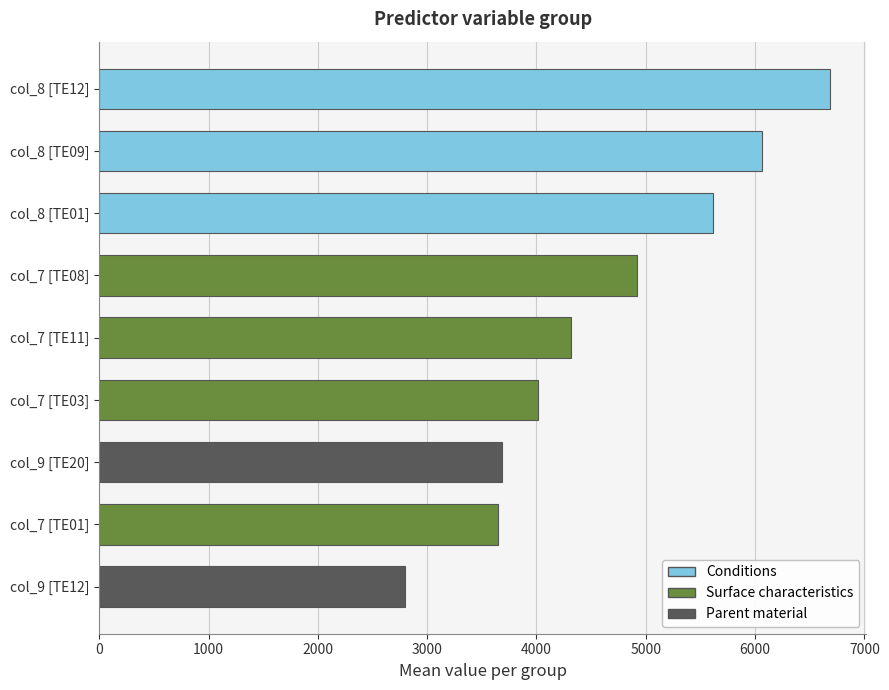

Are the bars horizontal?

Yes